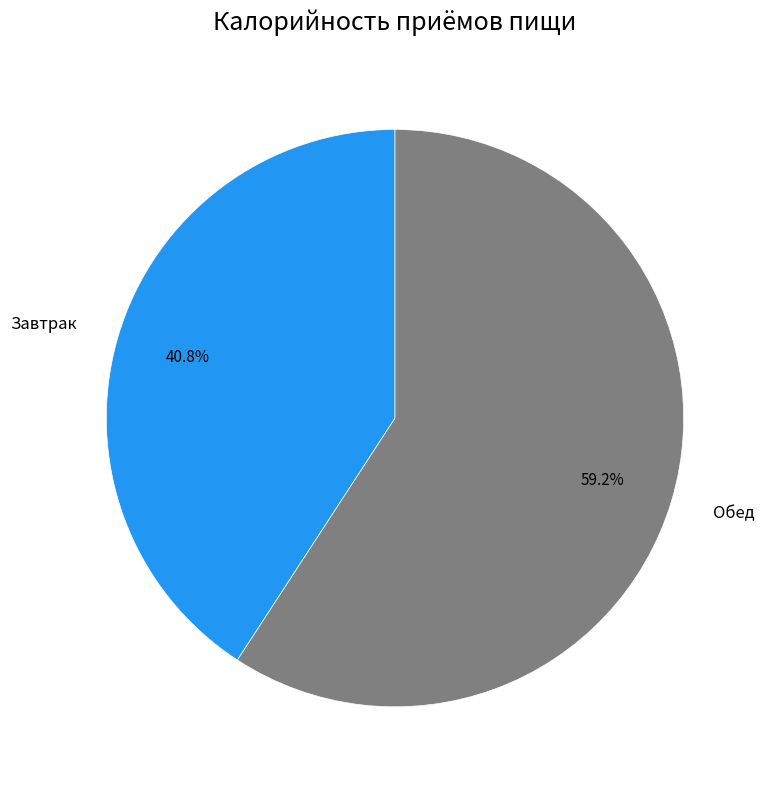

What is the ratio of the value at Обед to the value at Завтрак?

1.5